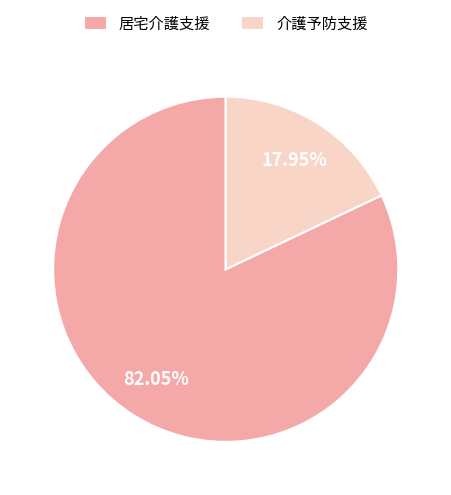

Do 居宅介護支援 and 介護予防支援 together represent more than half of the pie?

Yes